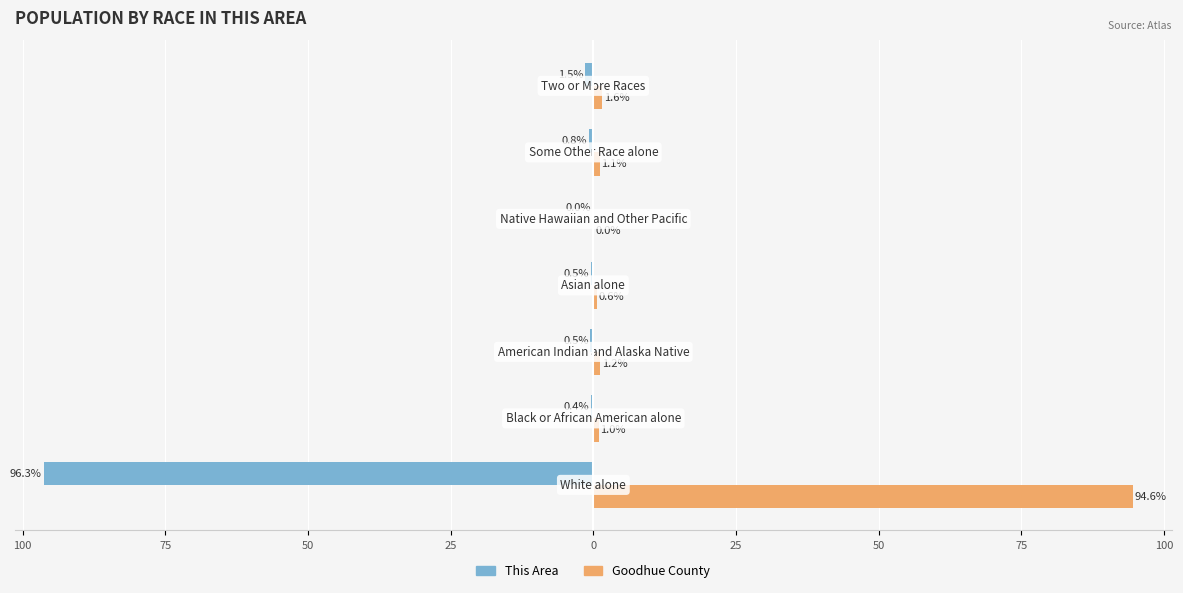

What are all the series names shown in the legend?

This Area, Goodhue County